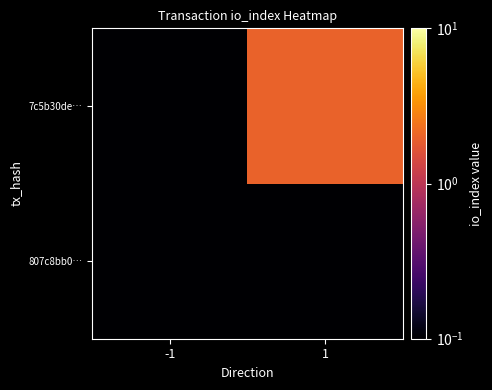

At 1, list the series in order from smallest to largest.

807c8bb0…, 7c5b30de…